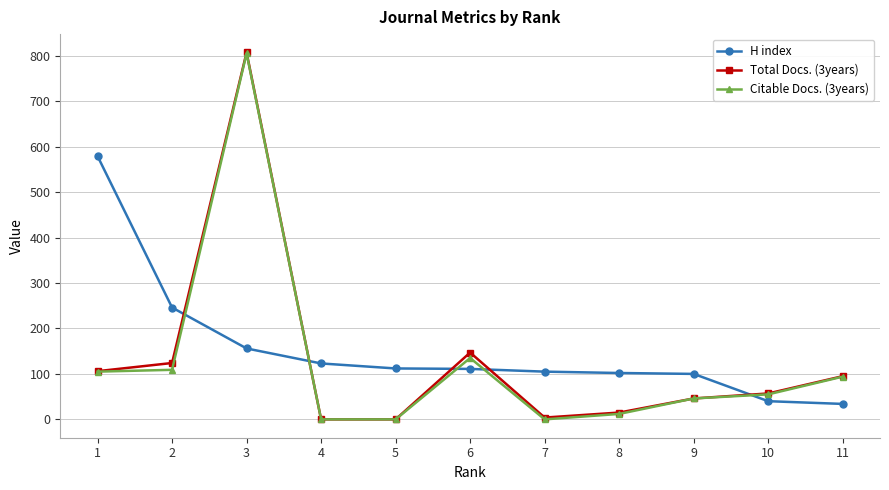

The value of Citable Docs. (3years) at 5 is 0. True or false?

True